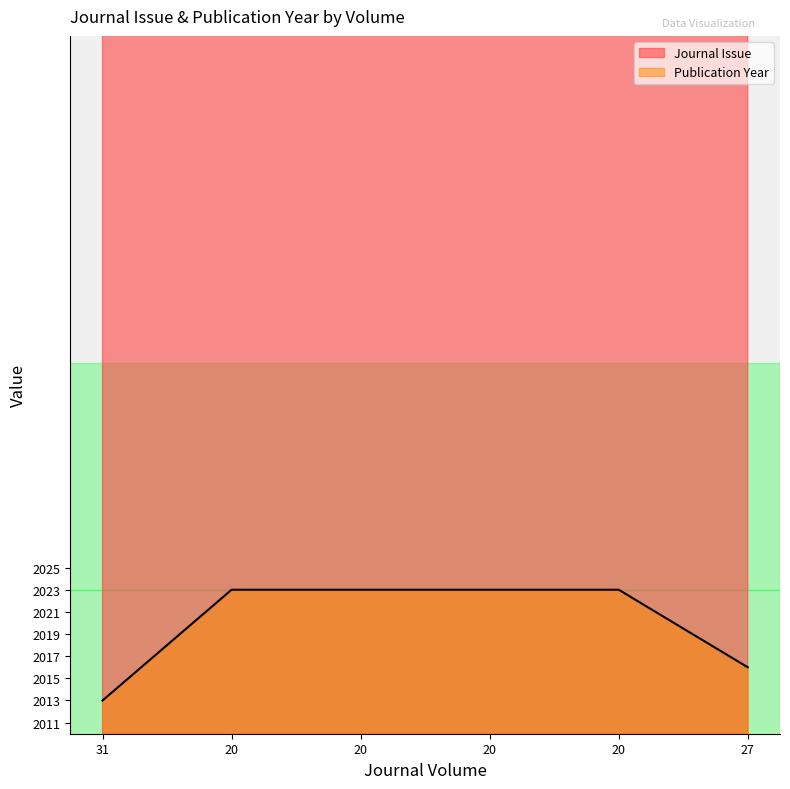

Does the chart have visible grid lines?

No